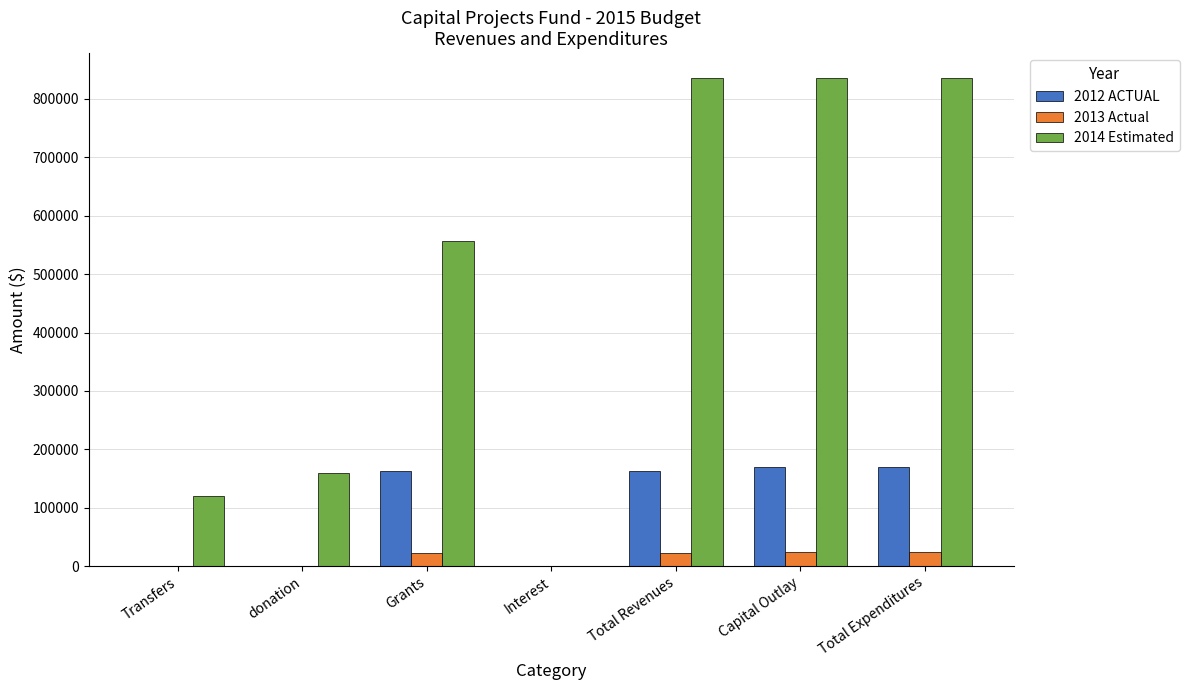

Count the number of categories in the chart.

7